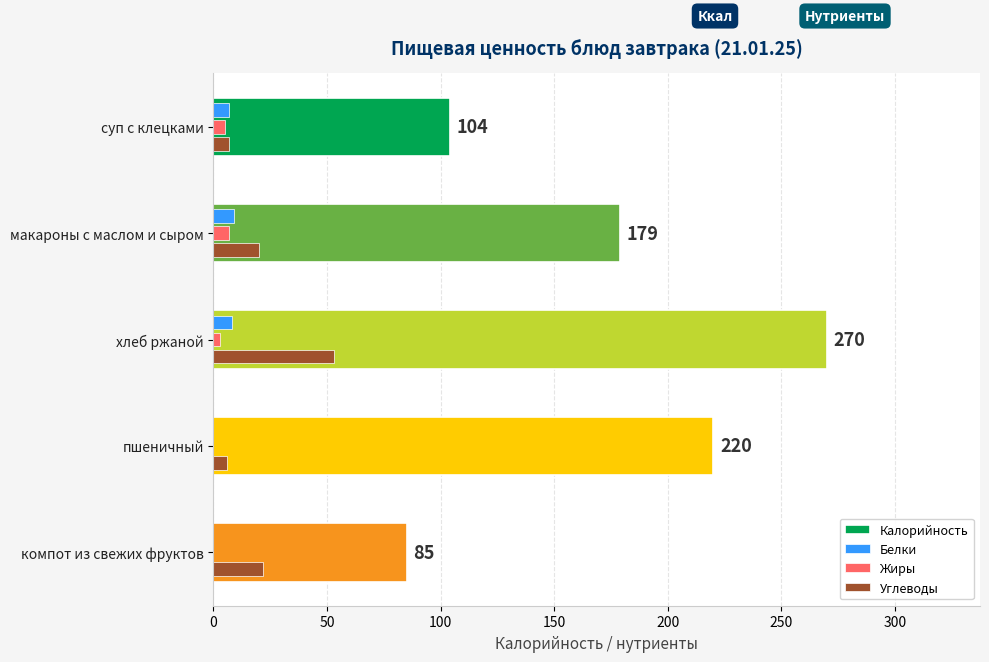

Which series has the largest total across all categories?

Калорийность